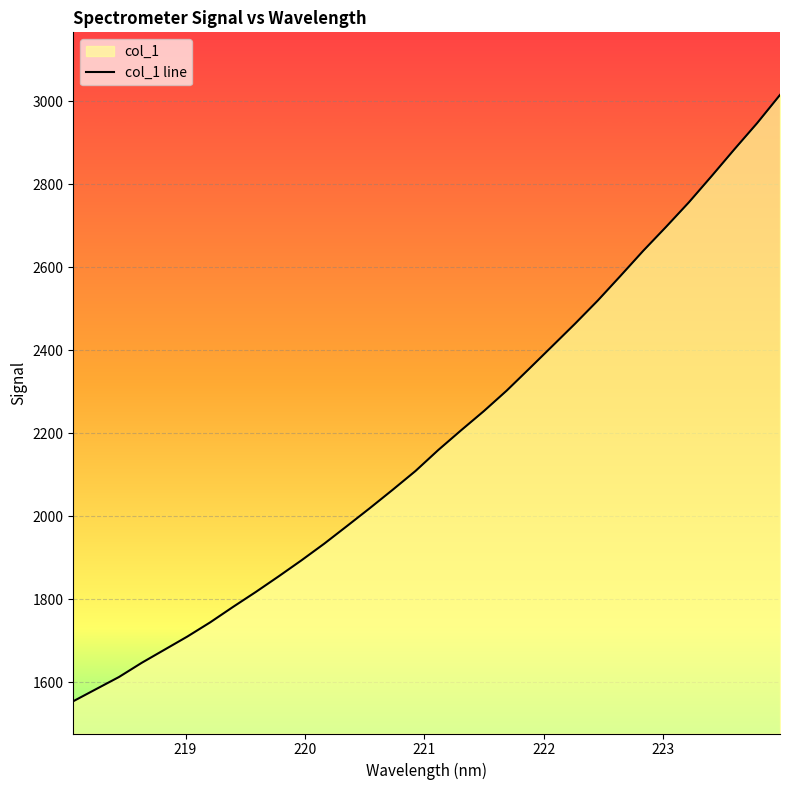

What is the sum of all values?

69998.8